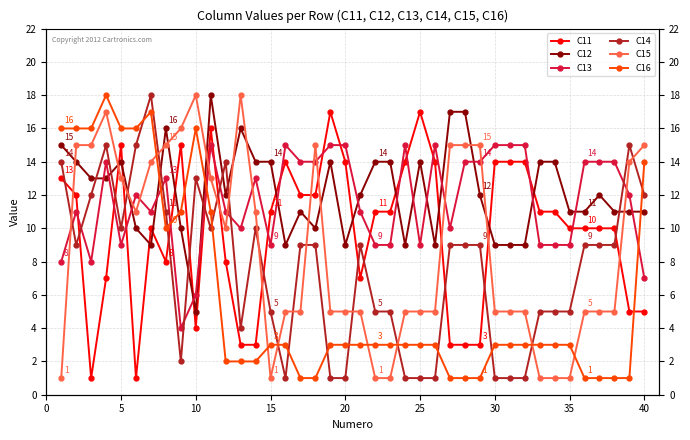

What is the sum of all C11 values?

393